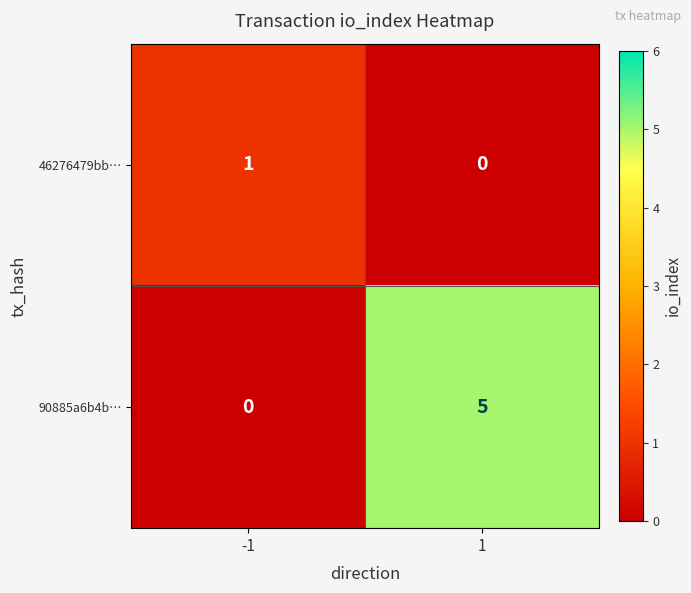

Reading left to right, transcribe all the data shown in this chart.

46276479bb…: -1=1	1=0
90885a6b4b…: -1=0	1=5